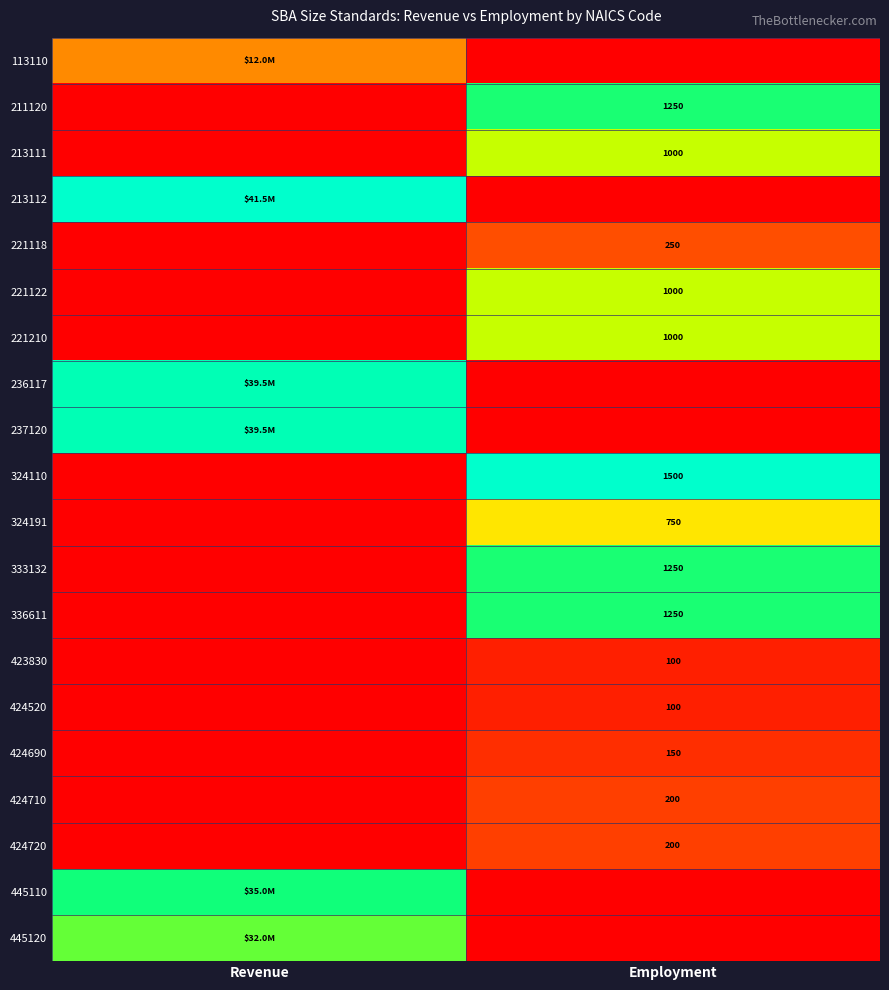

List the labels in order of 221118 value, smallest first.

Revenue, Employment